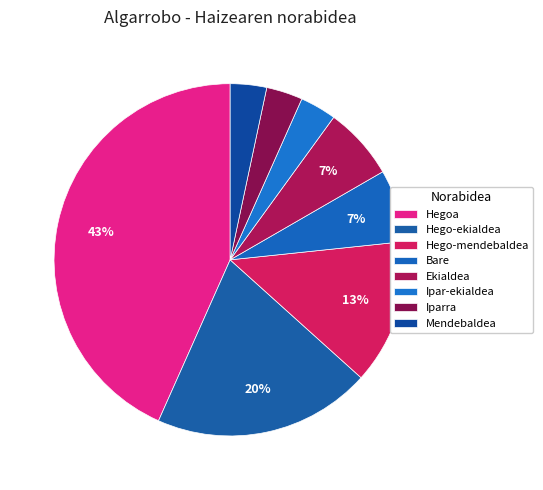

How many segments does this pie chart have?

8